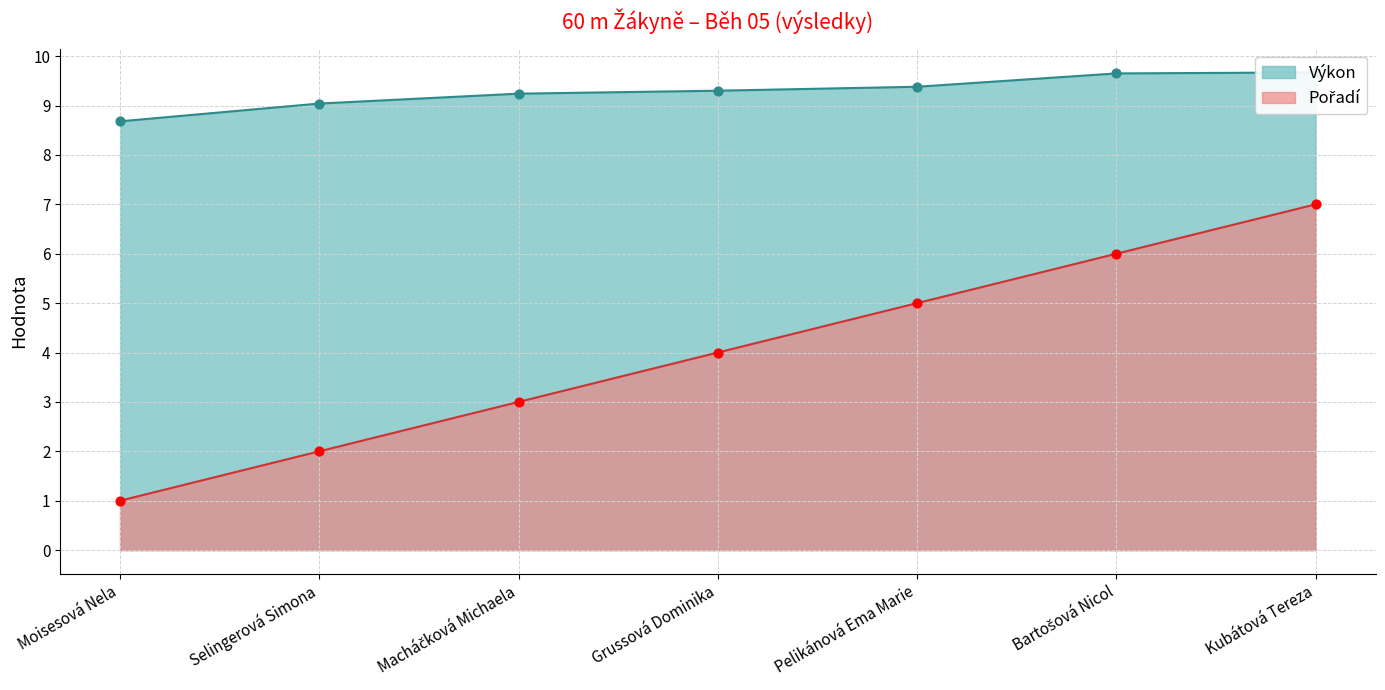

At how many categories does at least one series exceed 3?

7